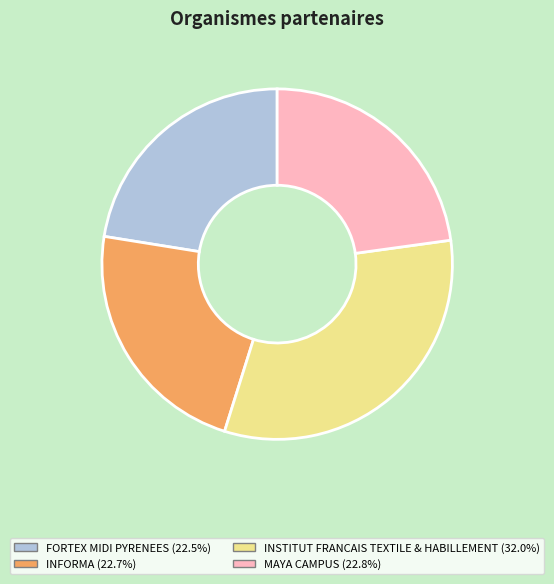

Do FORTEX MIDI PYRENEES and INSTITUT FRANCAIS TEXTILE & HABILLEMENT together represent more than half of the pie?

Yes